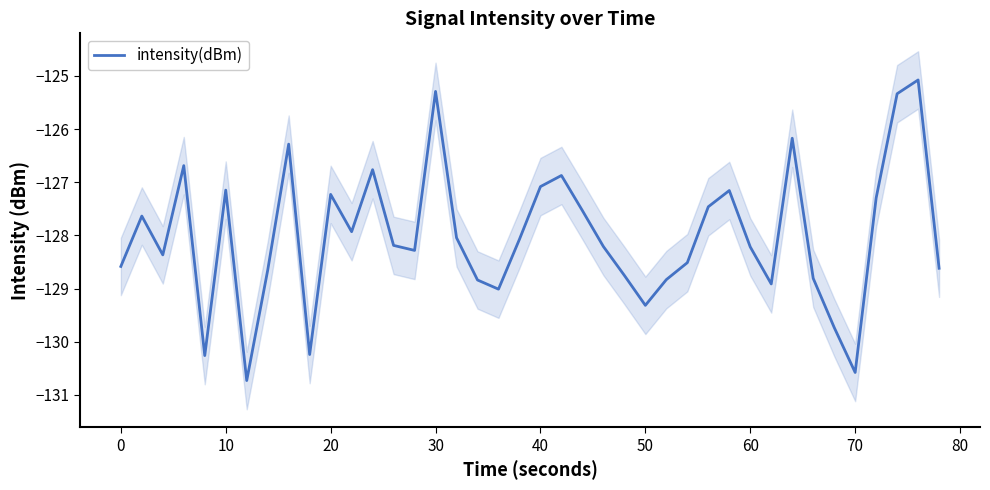

What is the difference between the second highest and minimum values?

5.4